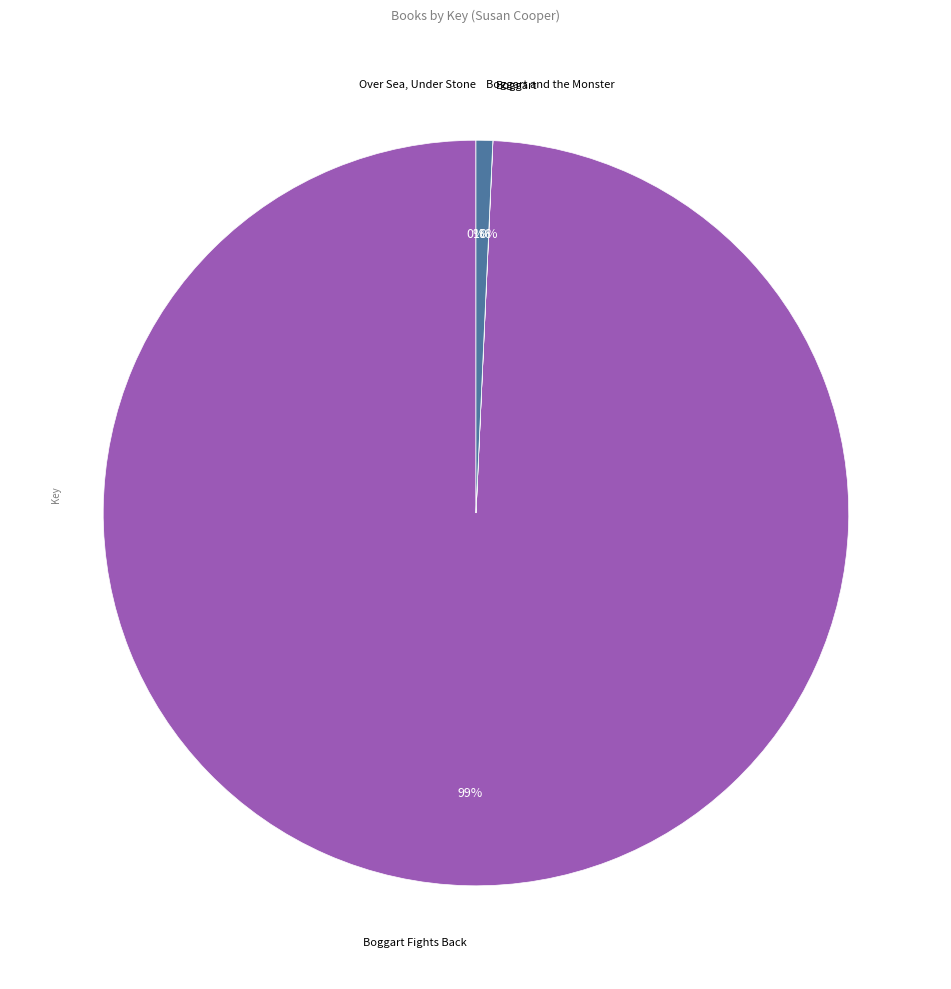

To the nearest percent, what is the average slice percentage?

25%